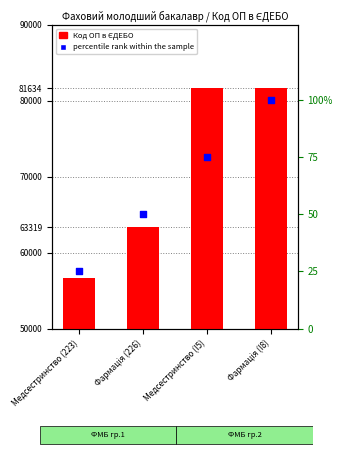

Which series contains the lowest Y value?

percentile rank within the sample